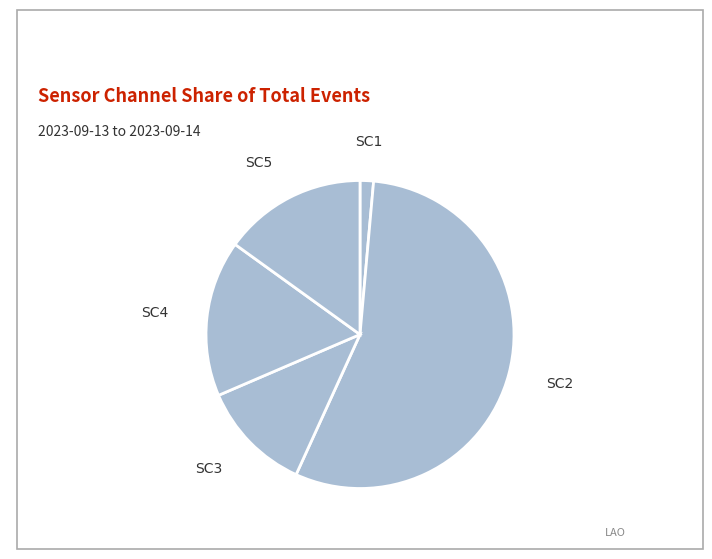

The SC1 slice represents 1% of the pie. True or false?

True